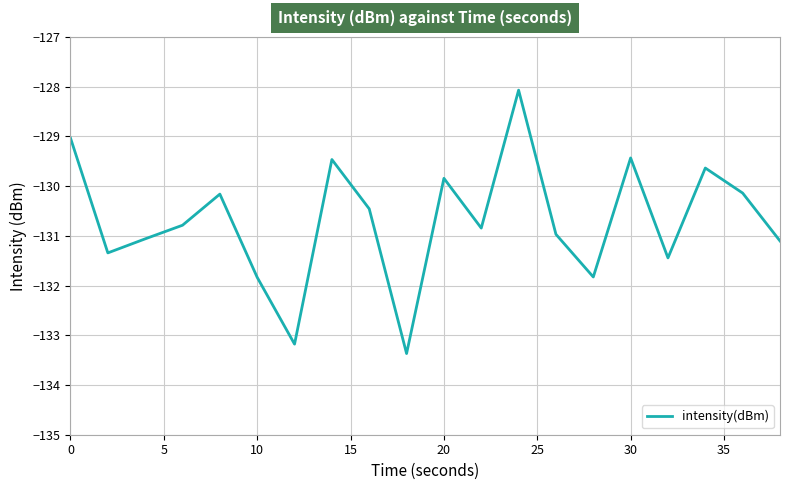

What is the difference between the maximum and minimum values?

5.3